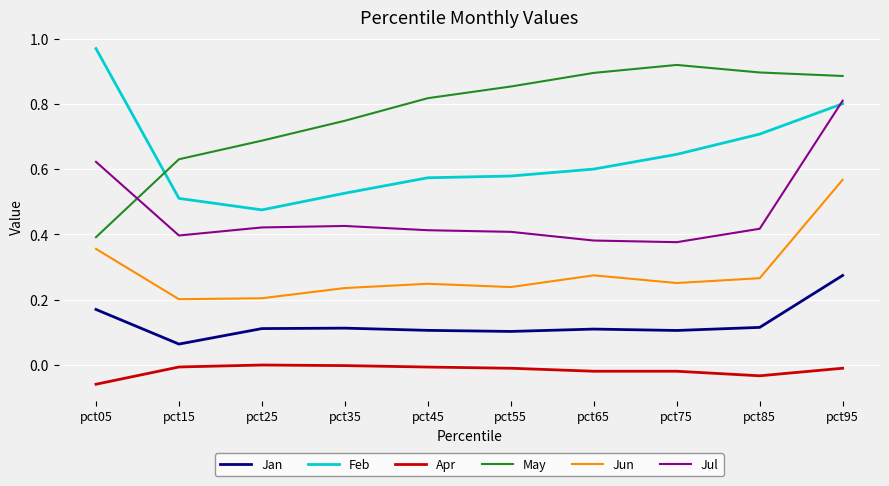

Between pct25 and pct85, which series saw the biggest shift?

Feb